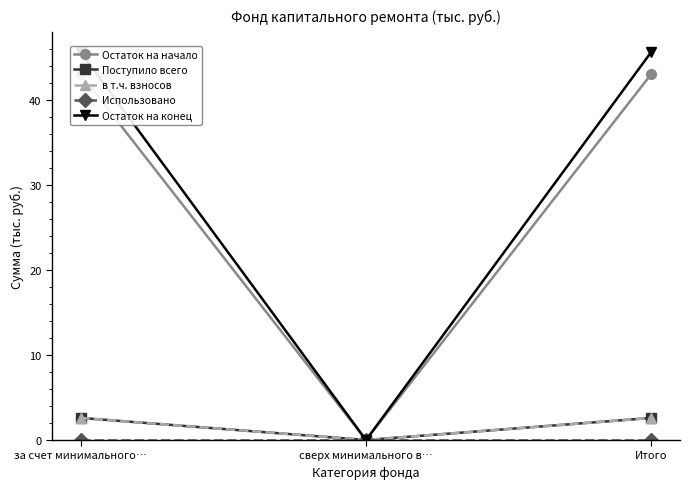

What are all the series names shown in the legend?

Остаток на начало, Поступило всего, в т.ч. взносов, Использовано, Остаток на конец